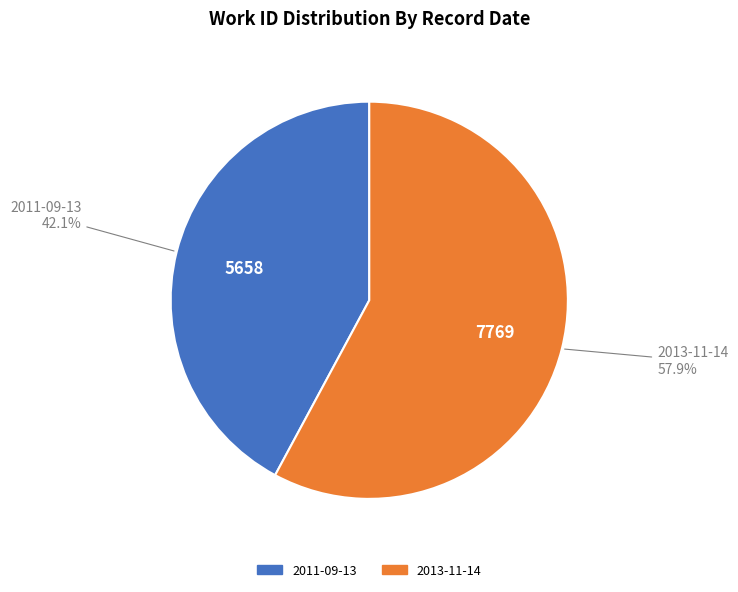

Which category accounts for the majority?

2013-11-14